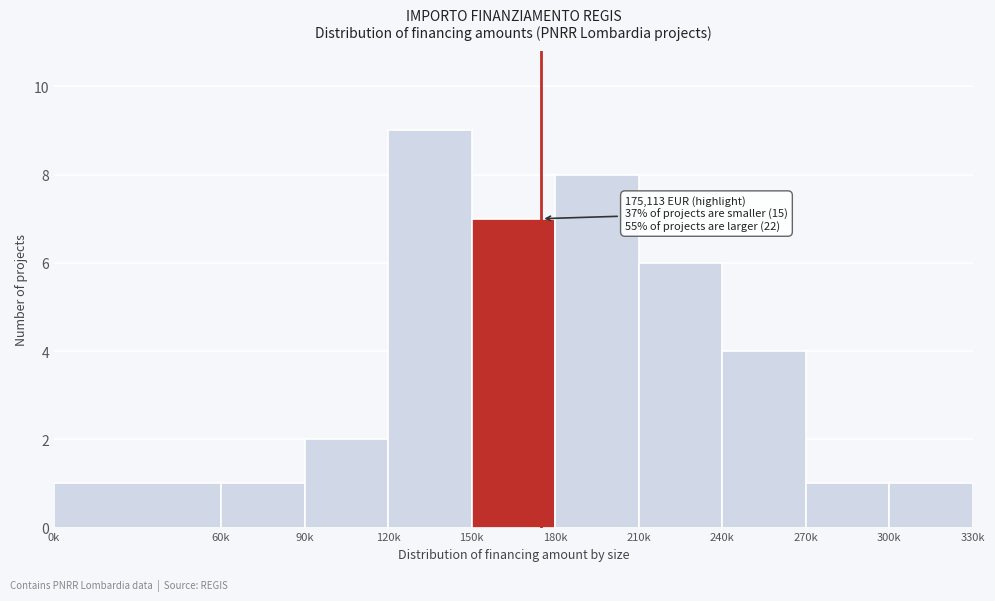

Reading right to left, what are all the values shown in this chart?

300k=1	270k=1	240k=4	210k=6	180k=8	150k=7	120k=9	90k=2	60k=1	0k=1